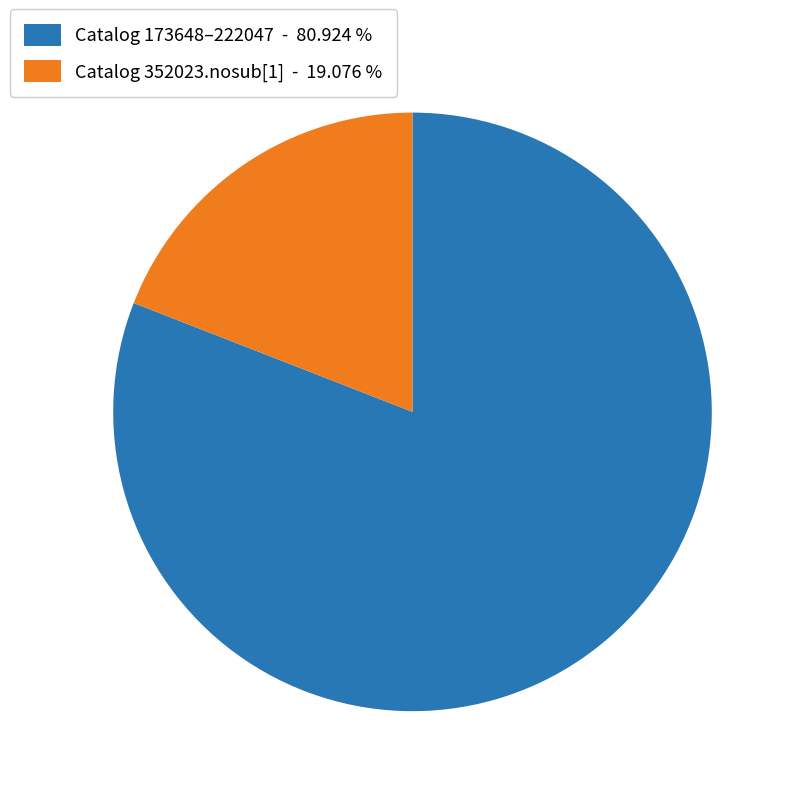

What is the smallest slice in the pie chart?

Catalog 352023.nosub[1] - 19.076 %